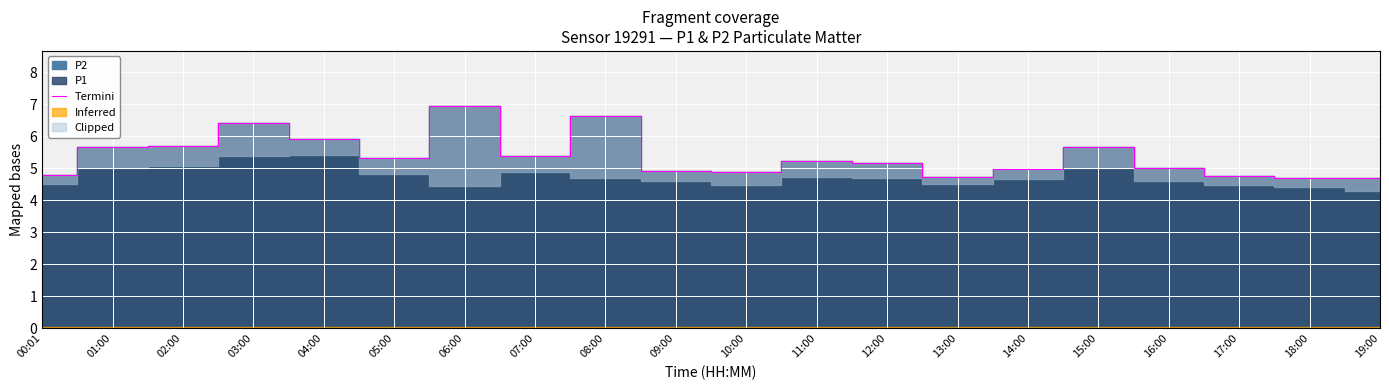

Reading right to left, list all the values displayed in this chart.

19:00=4.7	18:00=4.7	17:00=4.8	16:00=5.0	15:00=5.7	14:00=5.0	13:00=4.7	12:00=5.2	11:00=5.2	10:00=4.9	09:00=4.9	08:00=6.6	07:00=5.4	06:00=6.9	05:00=5.3	04:00=5.9	03:00=6.4	02:00=5.7	01:00=5.7	00:01=4.8